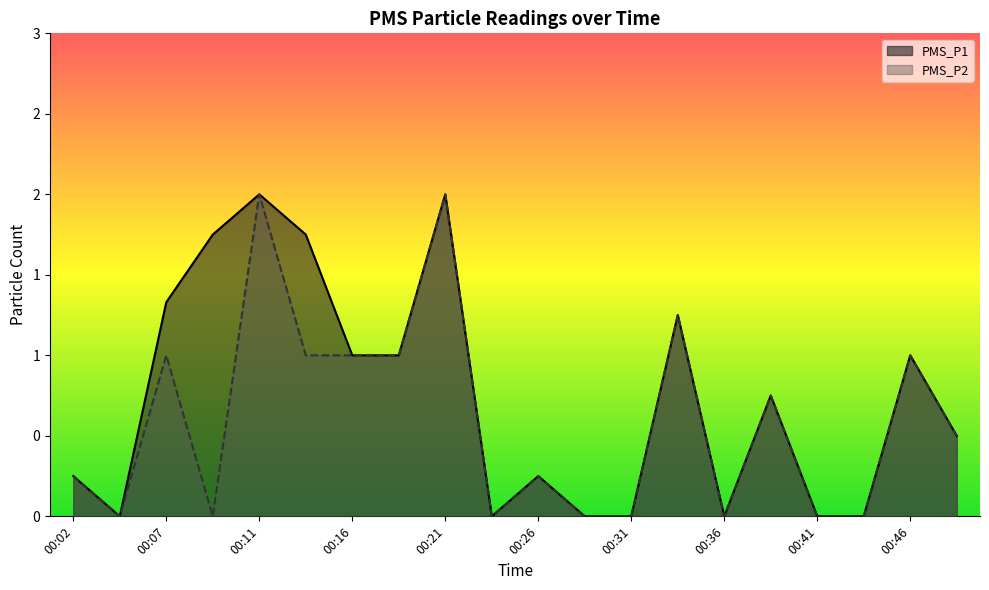

Which has a higher value, 00:21 or 00:09?

00:21